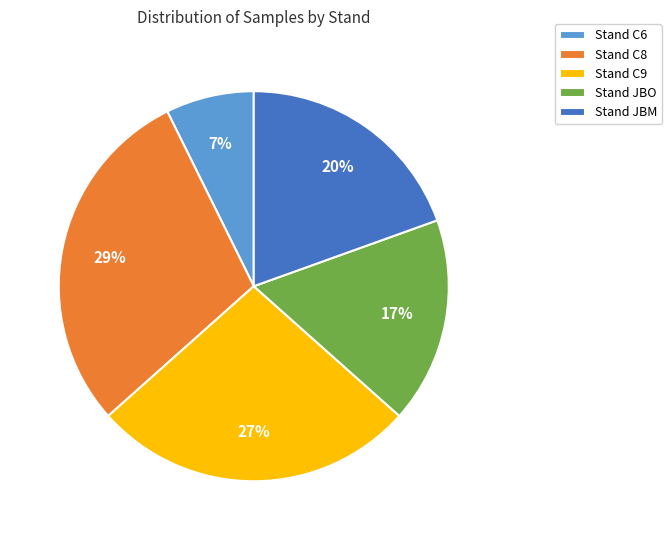

Is there any slice that represents more than half of the pie?

No